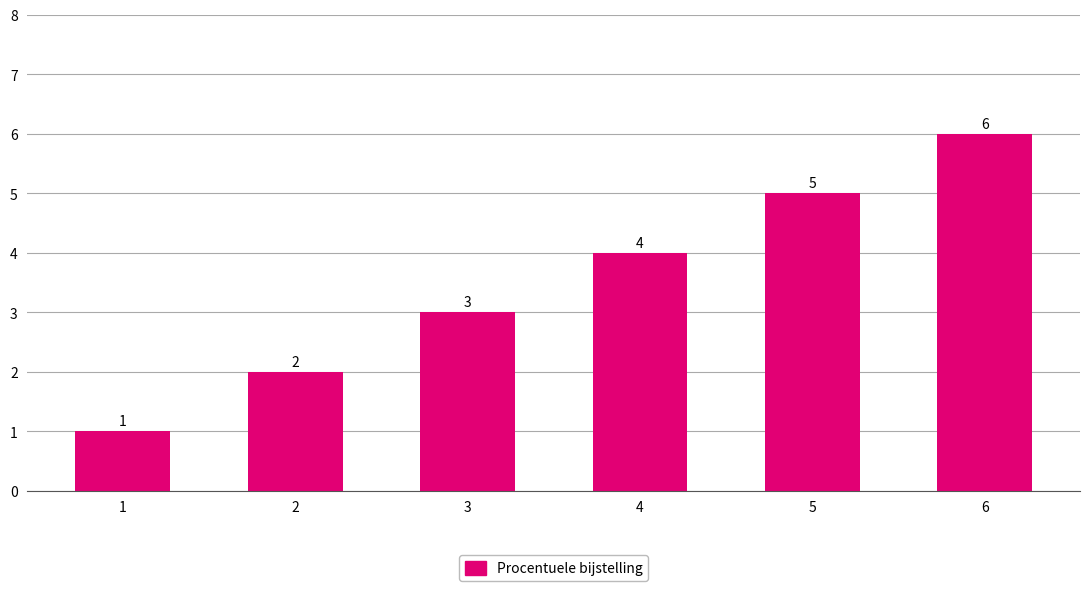

How many distinct data groups are displayed?

1